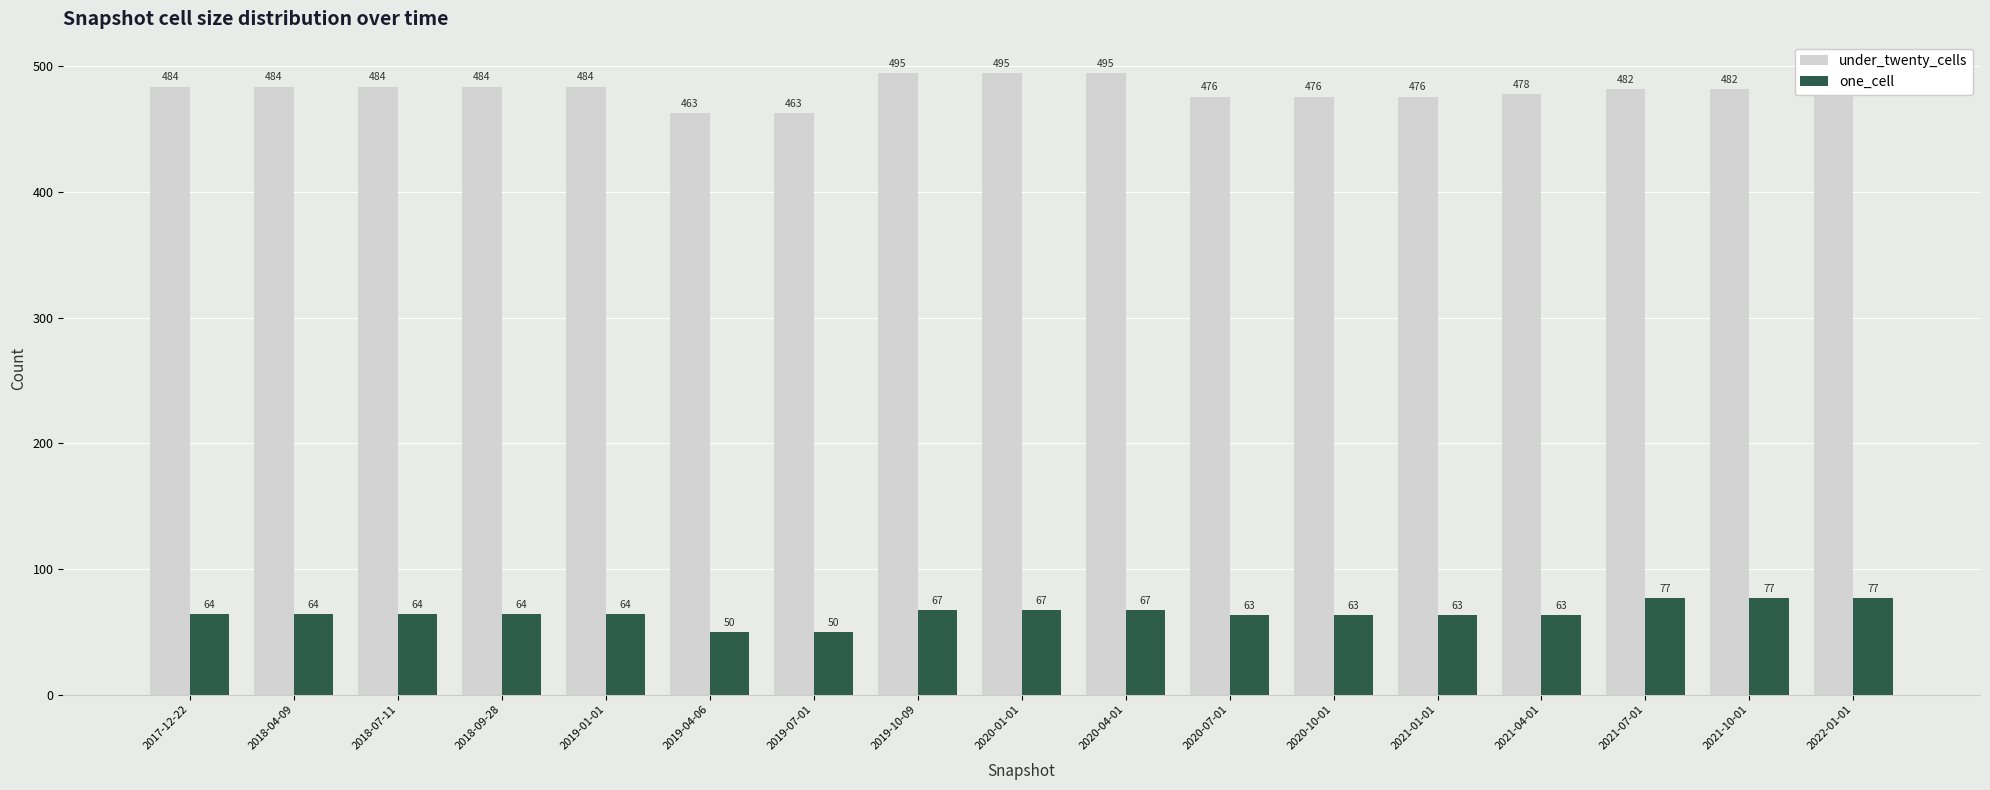

Reading left to right, extract all data points from this chart.

under_twenty_cells: 2017-12-22=484	2018-04-09=484	2018-07-11=484	2018-09-28=484	2019-01-01=484	2019-04-06=463	2019-07-01=463	2019-10-09=495	2020-01-01=495	2020-04-01=495	2020-07-01=476	2020-10-01=476	2021-01-01=476	2021-04-01=478	2021-07-01=482	2021-10-01=482	2022-01-01=482
one_cell: 2017-12-22=64	2018-04-09=64	2018-07-11=64	2018-09-28=64	2019-01-01=64	2019-04-06=50	2019-07-01=50	2019-10-09=67	2020-01-01=67	2020-04-01=67	2020-07-01=63	2020-10-01=63	2021-01-01=63	2021-04-01=63	2021-07-01=77	2021-10-01=77	2022-01-01=77